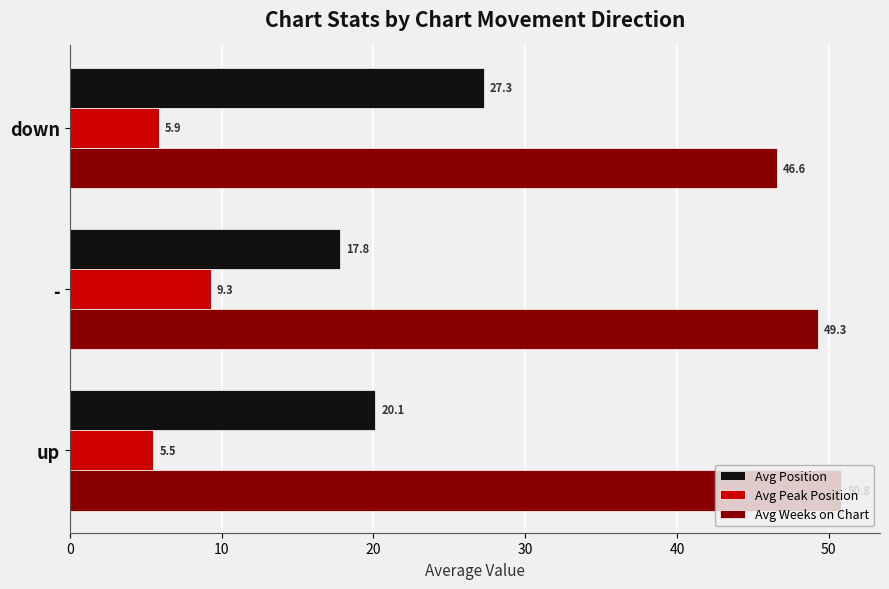

Which series has the largest range (max minus min)?

Avg Position